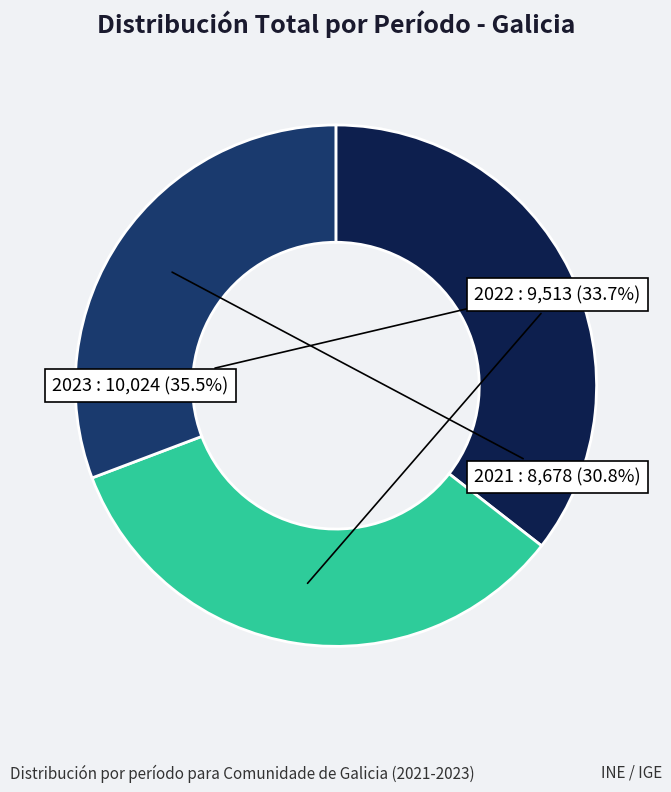

Between 2021 and 2022, which is larger?

2022